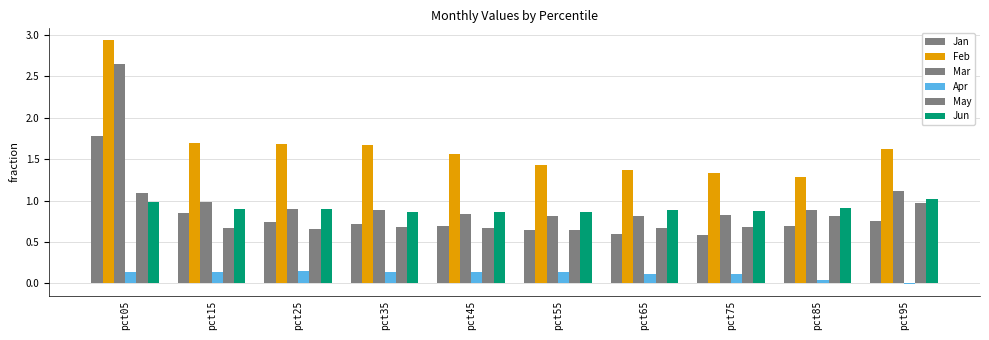

Reading left to right, what are all the values shown in this chart?

Jan: pct05=1.8	pct15=0.8	pct25=0.7	pct35=0.7	pct45=0.7	pct55=0.6	pct65=0.6	pct75=0.6	pct85=0.7	pct95=0.7
Feb: pct05=2.9	pct15=1.7	pct25=1.7	pct35=1.7	pct45=1.6	pct55=1.4	pct65=1.4	pct75=1.3	pct85=1.3	pct95=1.6
Mar: pct05=2.6	pct15=1.0	pct25=0.9	pct35=0.9	pct45=0.8	pct55=0.8	pct65=0.8	pct75=0.8	pct85=0.9	pct95=1.1
Apr: pct05=0.1	pct15=0.1	pct25=0.1	pct35=0.1	pct45=0.1	pct55=0.1	pct65=0.1	pct75=0.1	pct85=0.0	pct95=-0.0
May: pct05=1.1	pct15=0.7	pct25=0.7	pct35=0.7	pct45=0.7	pct55=0.6	pct65=0.7	pct75=0.7	pct85=0.8	pct95=1.0
Jun: pct05=1.0	pct15=0.9	pct25=0.9	pct35=0.9	pct45=0.9	pct55=0.9	pct65=0.9	pct75=0.9	pct85=0.9	pct95=1.0